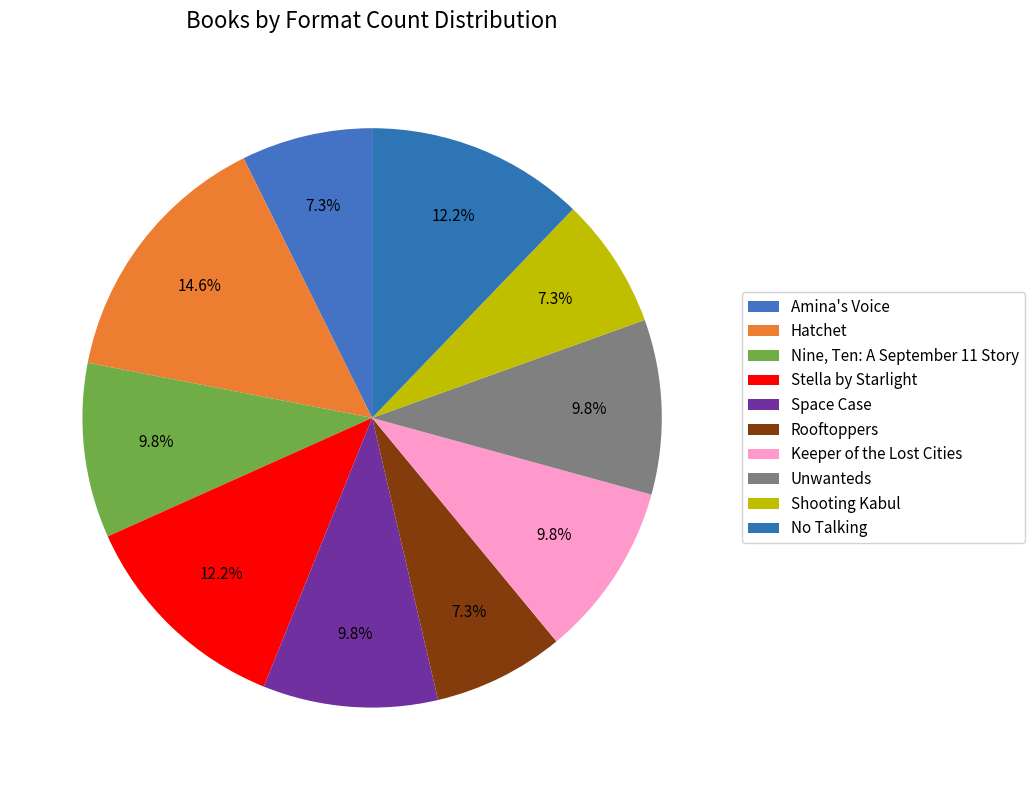

Combined, what portion of the pie is Nine, Ten: A September 11 Story and Space Case?

19.5%